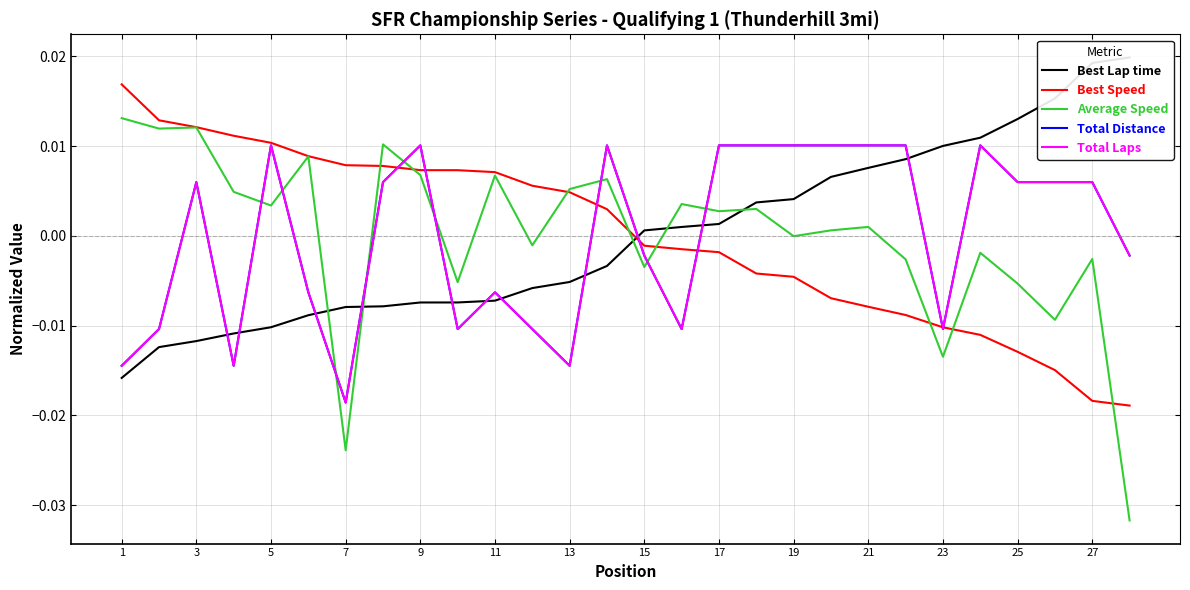

At which label does Best Lap time reach its peak?

27